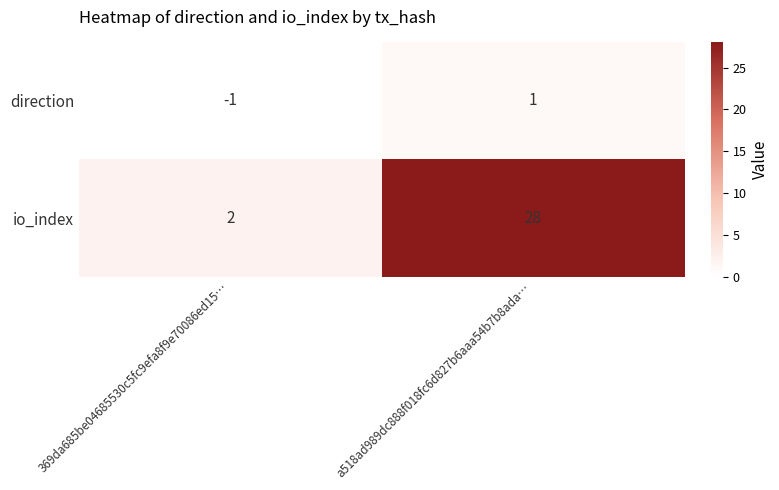

Reading left to right, transcribe all the data shown in this chart.

direction: 369da685be04685530c5fc9efa8f9e70086ed15…=-1	a518ad989dc888f018fc6d827b6aaa54b7b8ada…=1
io_index: 369da685be04685530c5fc9efa8f9e70086ed15…=2	a518ad989dc888f018fc6d827b6aaa54b7b8ada…=28